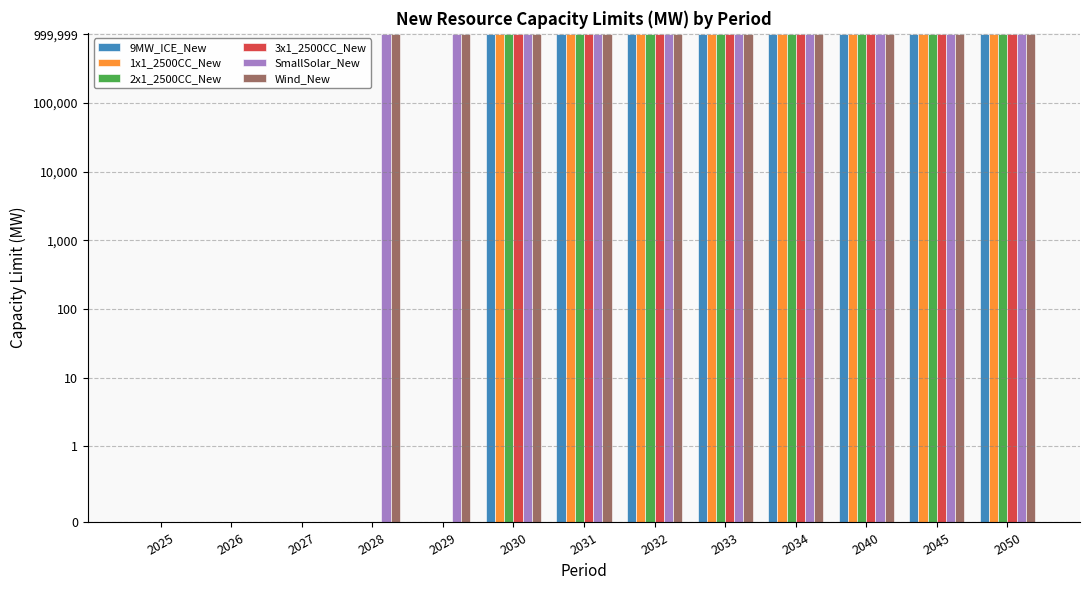

Reading left to right, list all the values displayed in this chart.

9MW_ICE_New: 2025=0	2026=0	2027=0	2028=0	2029=0	2030=1000000	2031=1000000	2032=1000000	2033=1000000	2034=1000000	2040=1000000	2045=1000000	2050=1000000
1x1_2500CC_New: 2025=0	2026=0	2027=0	2028=0	2029=0	2030=1000000	2031=1000000	2032=1000000	2033=1000000	2034=1000000	2040=1000000	2045=1000000	2050=1000000
2x1_2500CC_New: 2025=0	2026=0	2027=0	2028=0	2029=0	2030=1000000	2031=1000000	2032=1000000	2033=1000000	2034=1000000	2040=1000000	2045=1000000	2050=1000000
3x1_2500CC_New: 2025=0	2026=0	2027=0	2028=0	2029=0	2030=1000000	2031=1000000	2032=1000000	2033=1000000	2034=1000000	2040=1000000	2045=1000000	2050=1000000
SmallSolar_New: 2025=0	2026=0	2027=0	2028=1000000	2029=1000000	2030=1000000	2031=1000000	2032=1000000	2033=1000000	2034=1000000	2040=1000000	2045=1000000	2050=1000000
Wind_New: 2025=0	2026=0	2027=0	2028=1000000	2029=1000000	2030=1000000	2031=1000000	2032=1000000	2033=1000000	2034=1000000	2040=1000000	2045=1000000	2050=1000000